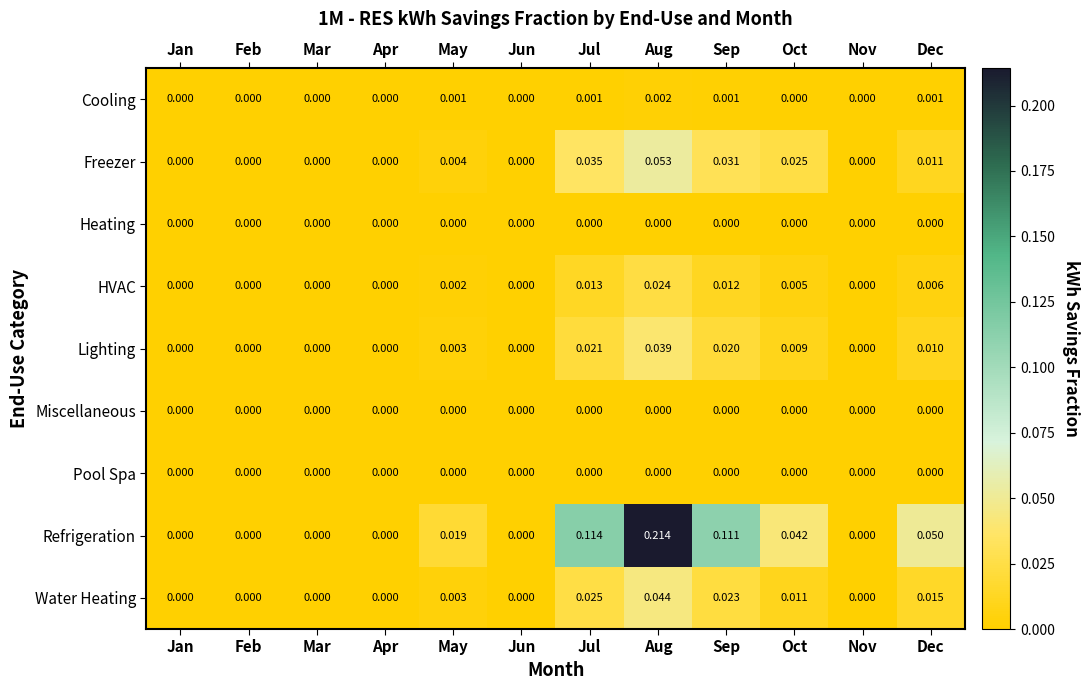

At which category is the sum across all series the highest?

Aug